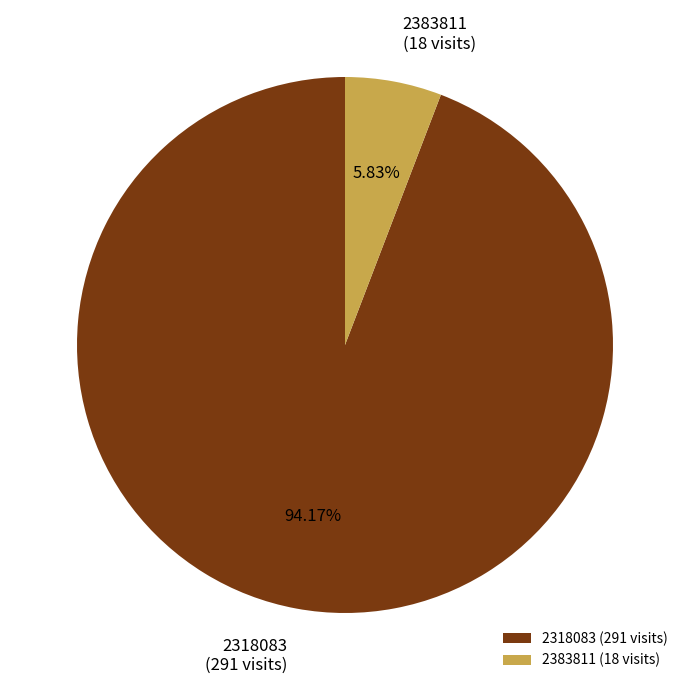

The 2318083 slice represents 99% of the pie. True or false?

False